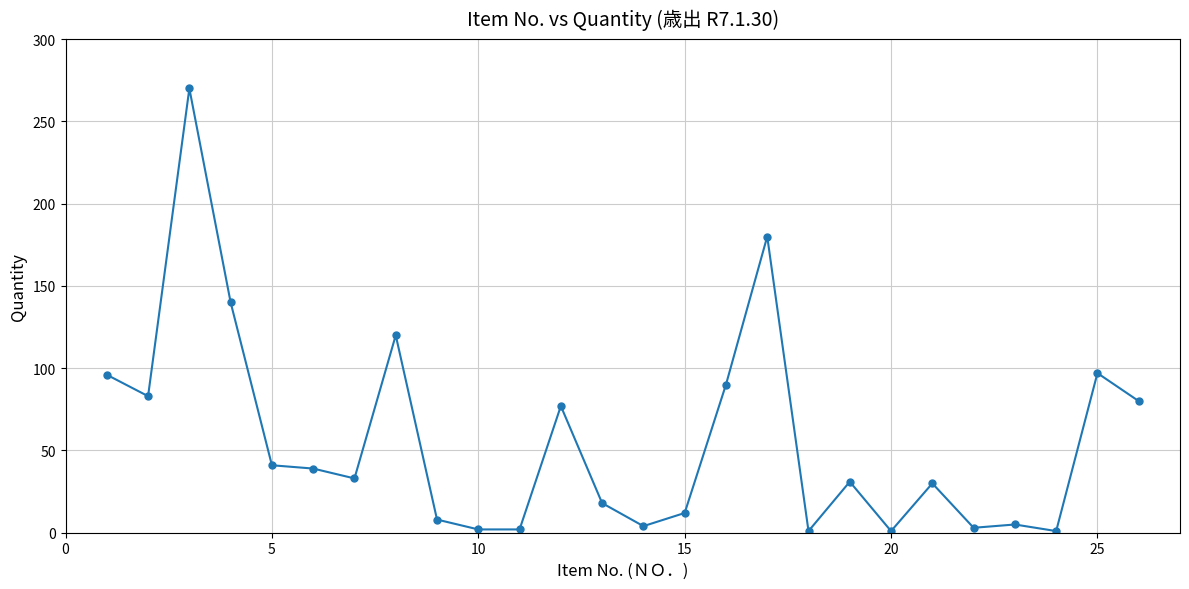

What is the maximum value shown in the chart?

270